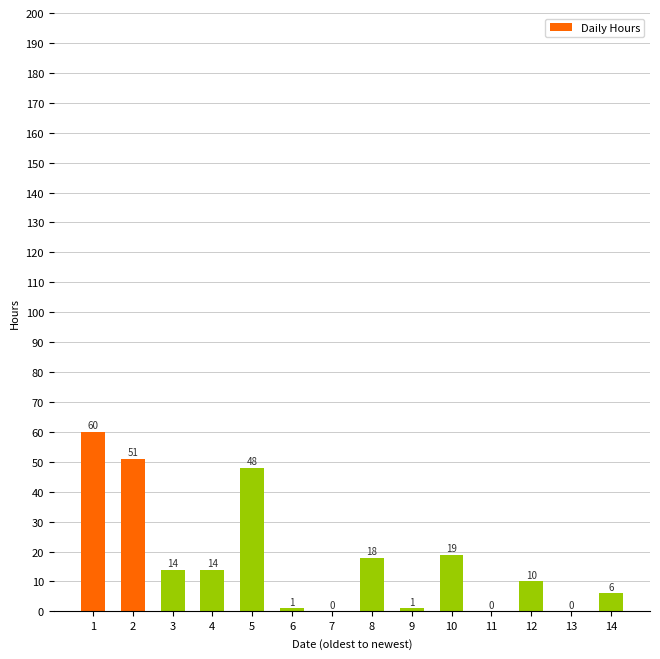

What is the sum of all values?

242